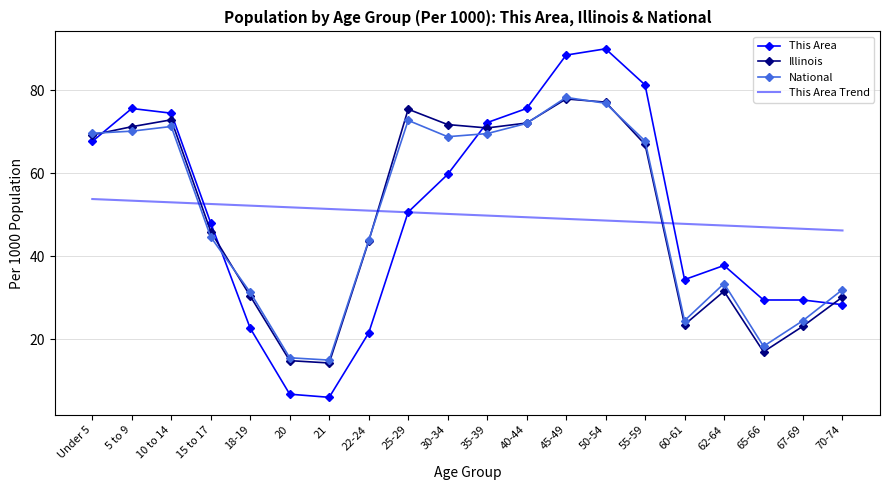

Is it true that This Area Trend equals 47.4 at 62-64?

True